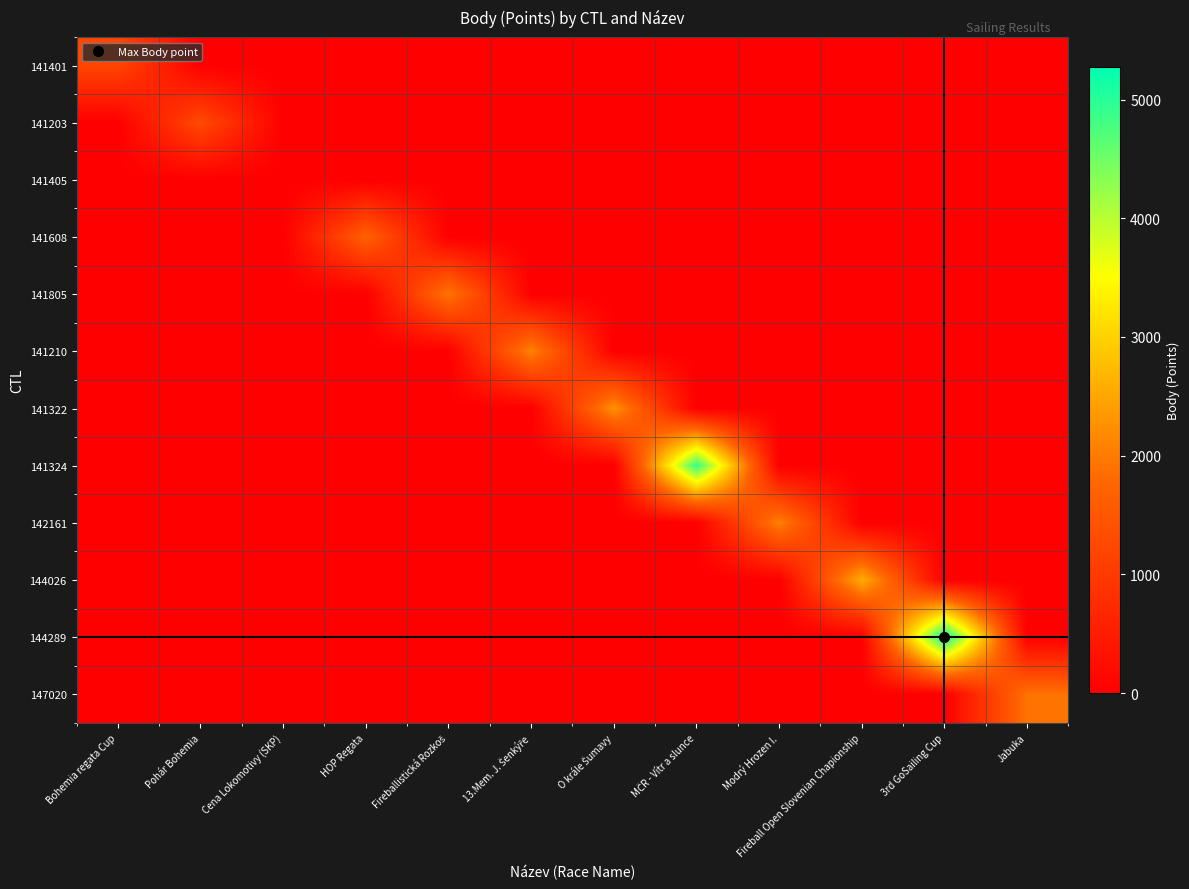

Reading left to right, list all the values displayed in this chart.

141401: Bohemia regata Cup=1206	Pohár Bohemia=0	Cena Lokomotivy (SKP)=0	HOP Regata=0	Fireballistická Rozkoš=0	13.Mem. J. Šenkýře=0	O krále Šumavy=0	MČR - Vítr a slunce=0	Modrý Hrozen I.=0	Fireball Open Slovenian Chapionship=0	3rd GoSailing Cup=0	Jabuka=0
141203: Bohemia regata Cup=0	Pohár Bohemia=1290	Cena Lokomotivy (SKP)=0	HOP Regata=0	Fireballistická Rozkoš=0	13.Mem. J. Šenkýře=0	O krále Šumavy=0	MČR - Vítr a slunce=0	Modrý Hrozen I.=0	Fireball Open Slovenian Chapionship=0	3rd GoSailing Cup=0	Jabuka=0
141405: Bohemia regata Cup=0	Pohár Bohemia=0	Cena Lokomotivy (SKP)=0	HOP Regata=0	Fireballistická Rozkoš=0	13.Mem. J. Šenkýře=0	O krále Šumavy=0	MČR - Vítr a slunce=0	Modrý Hrozen I.=0	Fireball Open Slovenian Chapionship=0	3rd GoSailing Cup=0	Jabuka=0
141608: Bohemia regata Cup=0	Pohár Bohemia=0	Cena Lokomotivy (SKP)=0	HOP Regata=1685	Fireballistická Rozkoš=0	13.Mem. J. Šenkýře=0	O krále Šumavy=0	MČR - Vítr a slunce=0	Modrý Hrozen I.=0	Fireball Open Slovenian Chapionship=0	3rd GoSailing Cup=0	Jabuka=0
141805: Bohemia regata Cup=0	Pohár Bohemia=0	Cena Lokomotivy (SKP)=0	HOP Regata=0	Fireballistická Rozkoš=1957	13.Mem. J. Šenkýře=0	O krále Šumavy=0	MČR - Vítr a slunce=0	Modrý Hrozen I.=0	Fireball Open Slovenian Chapionship=0	3rd GoSailing Cup=0	Jabuka=0
141210: Bohemia regata Cup=0	Pohár Bohemia=0	Cena Lokomotivy (SKP)=0	HOP Regata=0	Fireballistická Rozkoš=0	13.Mem. J. Šenkýře=2109	O krále Šumavy=0	MČR - Vítr a slunce=0	Modrý Hrozen I.=0	Fireball Open Slovenian Chapionship=0	3rd GoSailing Cup=0	Jabuka=0
141322: Bohemia regata Cup=0	Pohár Bohemia=0	Cena Lokomotivy (SKP)=0	HOP Regata=0	Fireballistická Rozkoš=0	13.Mem. J. Šenkýře=0	O krále Šumavy=2264	MČR - Vítr a slunce=0	Modrý Hrozen I.=0	Fireball Open Slovenian Chapionship=0	3rd GoSailing Cup=0	Jabuka=0
141324: Bohemia regata Cup=0	Pohár Bohemia=0	Cena Lokomotivy (SKP)=0	HOP Regata=0	Fireballistická Rozkoš=0	13.Mem. J. Šenkýře=0	O krále Šumavy=0	MČR - Vítr a slunce=4913	Modrý Hrozen I.=0	Fireball Open Slovenian Chapionship=0	3rd GoSailing Cup=0	Jabuka=0
142161: Bohemia regata Cup=0	Pohár Bohemia=0	Cena Lokomotivy (SKP)=0	HOP Regata=0	Fireballistická Rozkoš=0	13.Mem. J. Šenkýře=0	O krále Šumavy=0	MČR - Vítr a slunce=0	Modrý Hrozen I.=2088	Fireball Open Slovenian Chapionship=0	3rd GoSailing Cup=0	Jabuka=0
144026: Bohemia regata Cup=0	Pohár Bohemia=0	Cena Lokomotivy (SKP)=0	HOP Regata=0	Fireballistická Rozkoš=0	13.Mem. J. Šenkýře=0	O krále Šumavy=0	MČR - Vítr a slunce=0	Modrý Hrozen I.=0	Fireball Open Slovenian Chapionship=2582	3rd GoSailing Cup=0	Jabuka=0
144289: Bohemia regata Cup=0	Pohár Bohemia=0	Cena Lokomotivy (SKP)=0	HOP Regata=0	Fireballistická Rozkoš=0	13.Mem. J. Šenkýře=0	O krále Šumavy=0	MČR - Vítr a slunce=0	Modrý Hrozen I.=0	Fireball Open Slovenian Chapionship=0	3rd GoSailing Cup=5276	Jabuka=0
147020: Bohemia regata Cup=0	Pohár Bohemia=0	Cena Lokomotivy (SKP)=0	HOP Regata=0	Fireballistická Rozkoš=0	13.Mem. J. Šenkýře=0	O krále Šumavy=0	MČR - Vítr a slunce=0	Modrý Hrozen I.=0	Fireball Open Slovenian Chapionship=0	3rd GoSailing Cup=0	Jabuka=1922